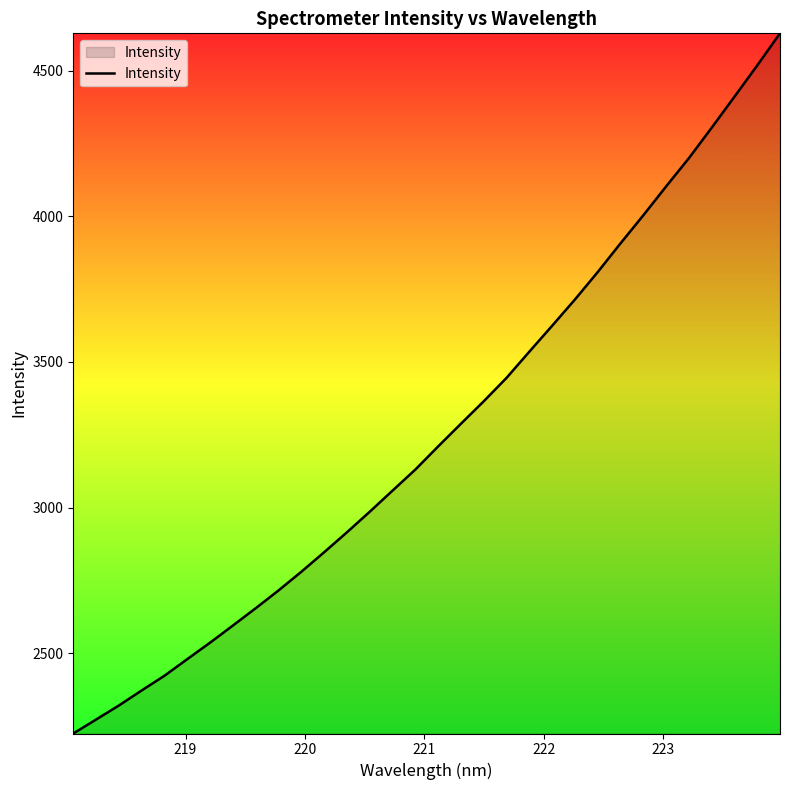

What is the smallest value displayed?

2224.2